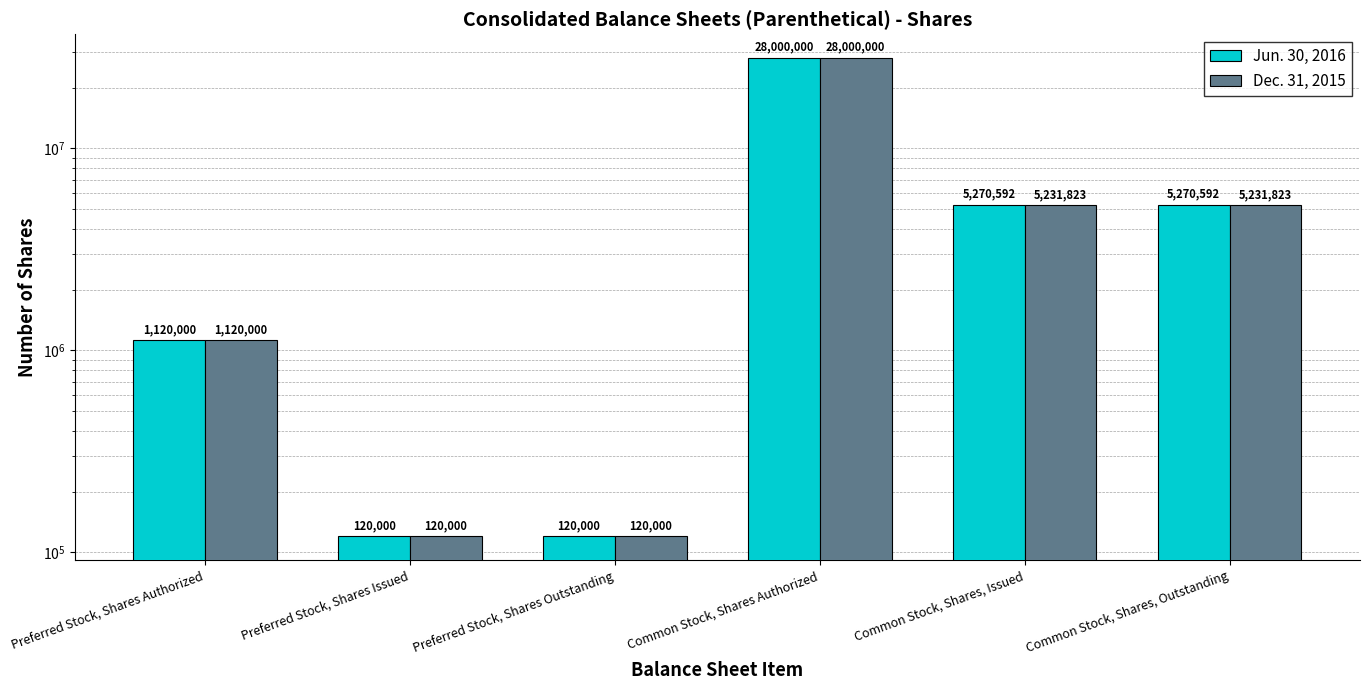

Is it true that Dec. 31, 2015 equals 5231823 at Common Stock, Shares, Outstanding?

True